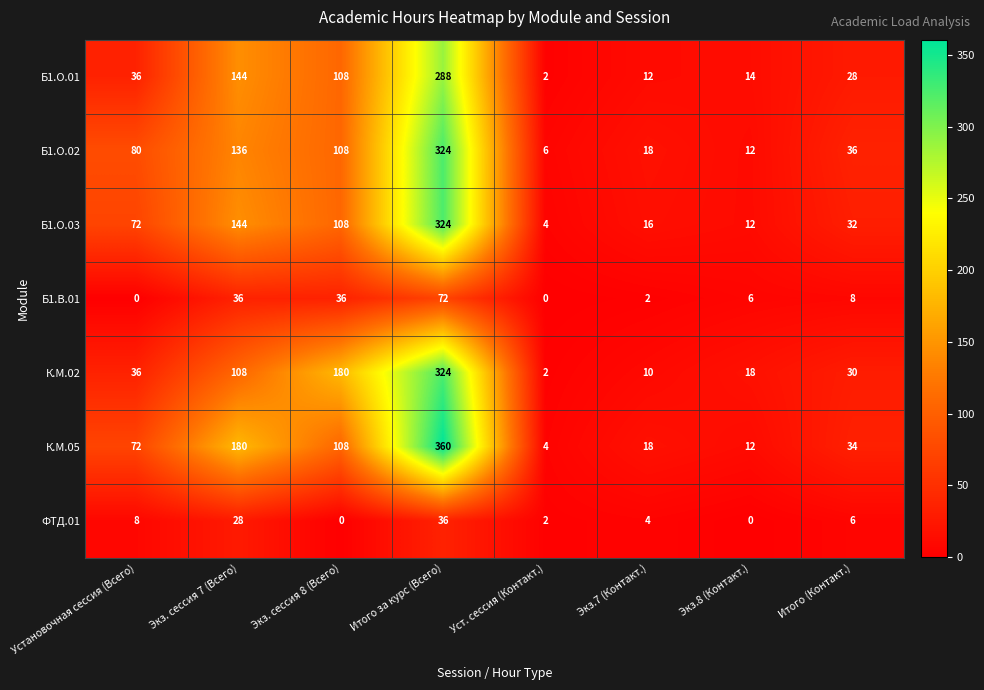

Rank the categories by Б1.О.01 value from lowest to highest.

Уст. сессия (Контакт.), Экз.7 (Контакт.), Экз.8 (Контакт.), Итого (Контакт.), Установочная сессия (Всего), Экз. сессия 8 (Всего), Экз. сессия 7 (Всего), Итого за курс (Всего)